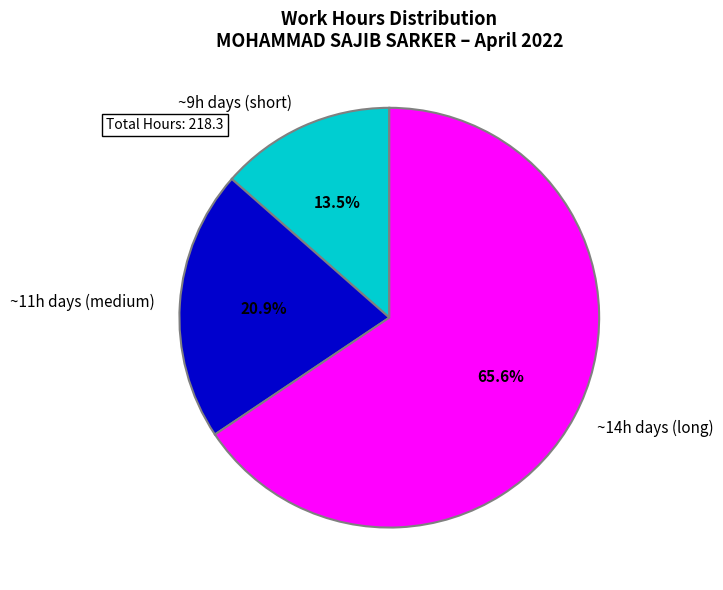

Count the number of slices in the pie.

3